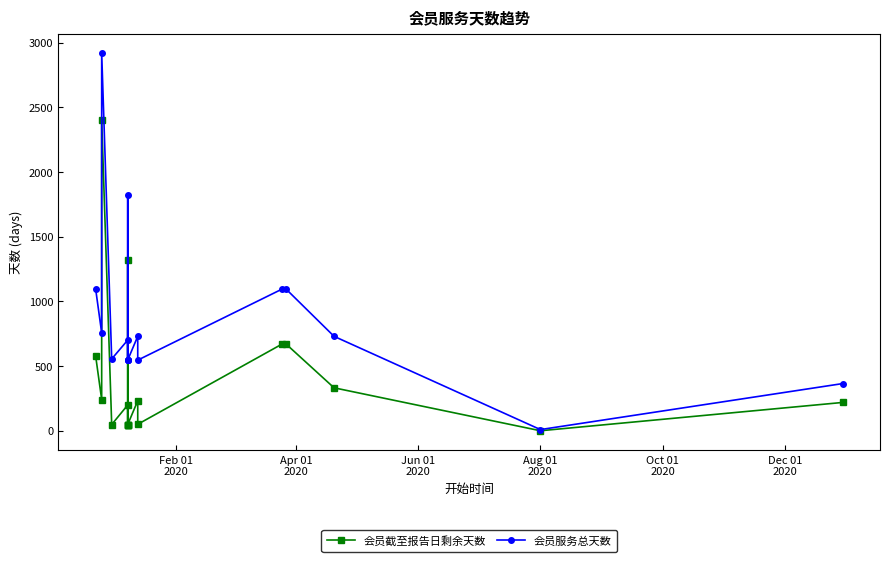

Is it true that 会员截至报告日剩余天数 equals 334 at Oct 01
2020?

False